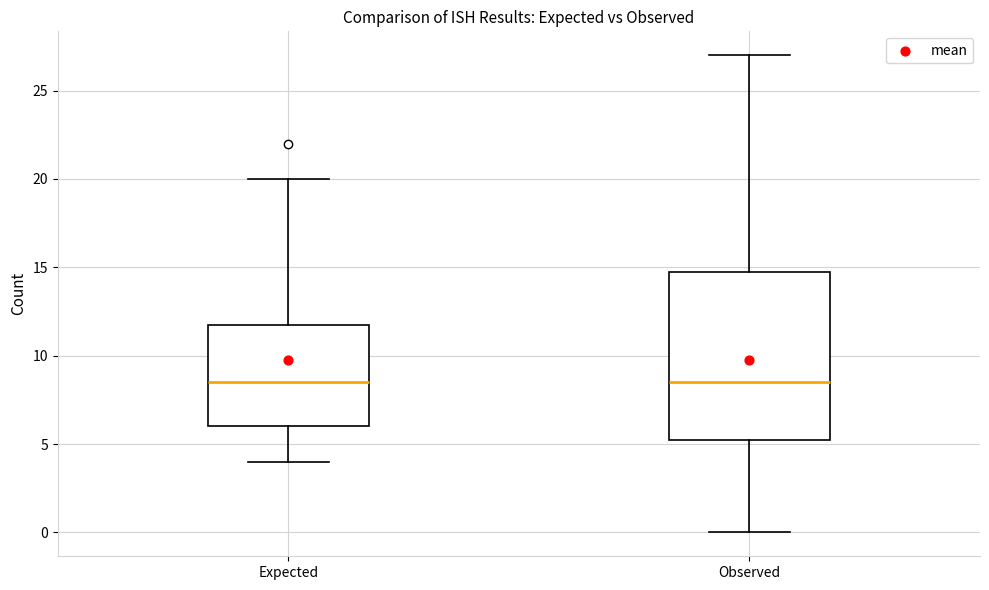

Which box is the tallest, from its lower edge to its upper edge?

Observed